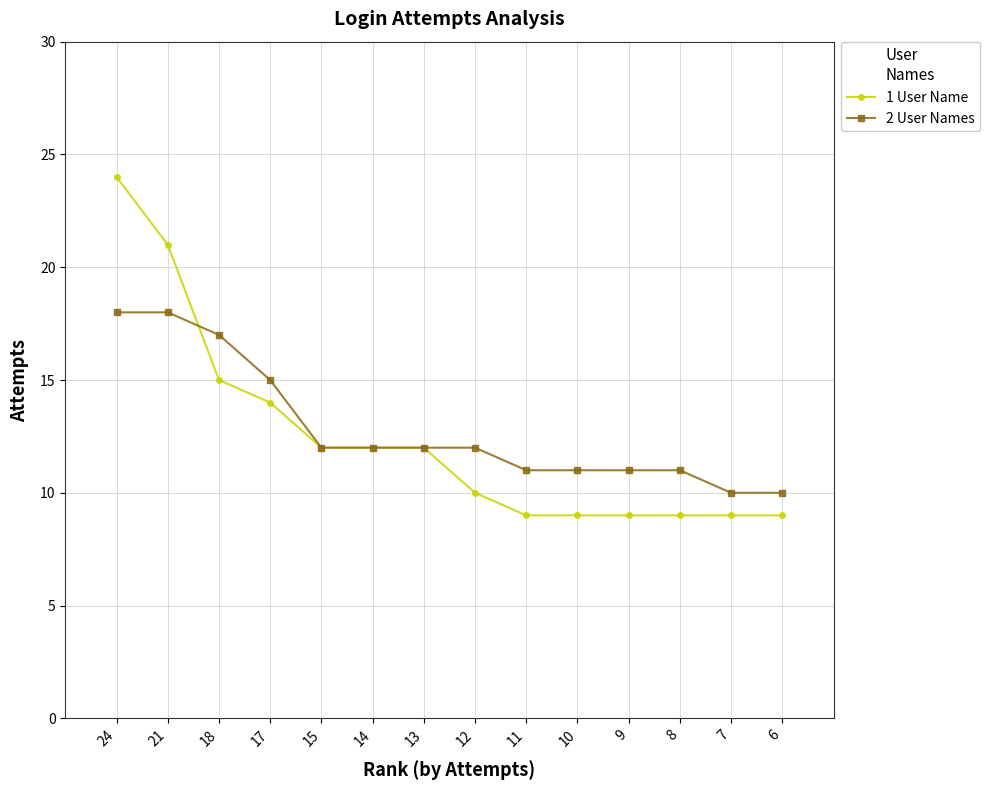

Rank the series at 24 from highest to lowest value.

1 User Name, 2 User Names